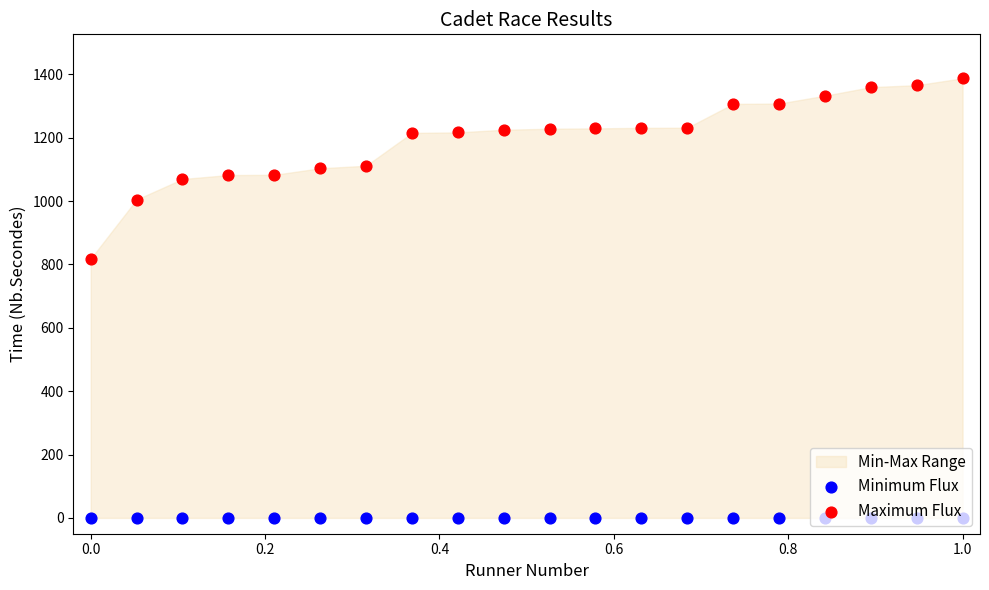

At how many categories does at least one series exceed 1141?

13